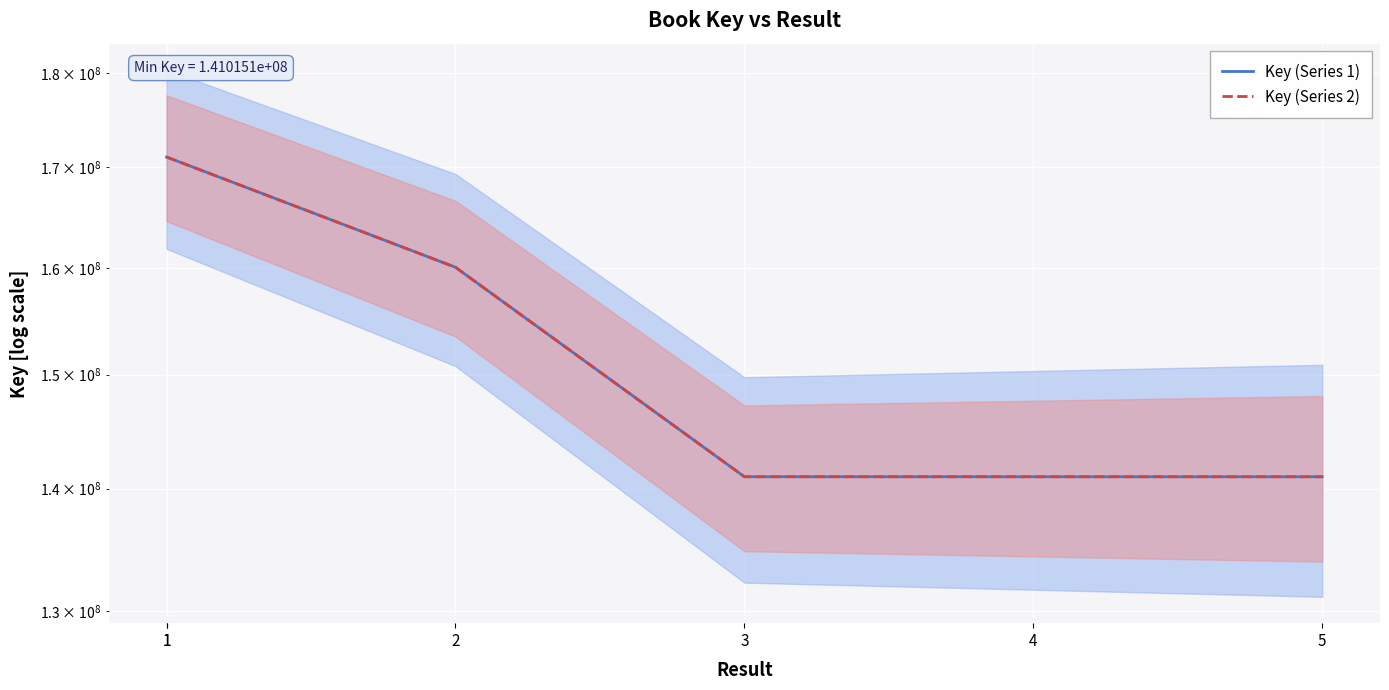

What is the value of the Key (Series 1) point at the 4th from the left?

141016792